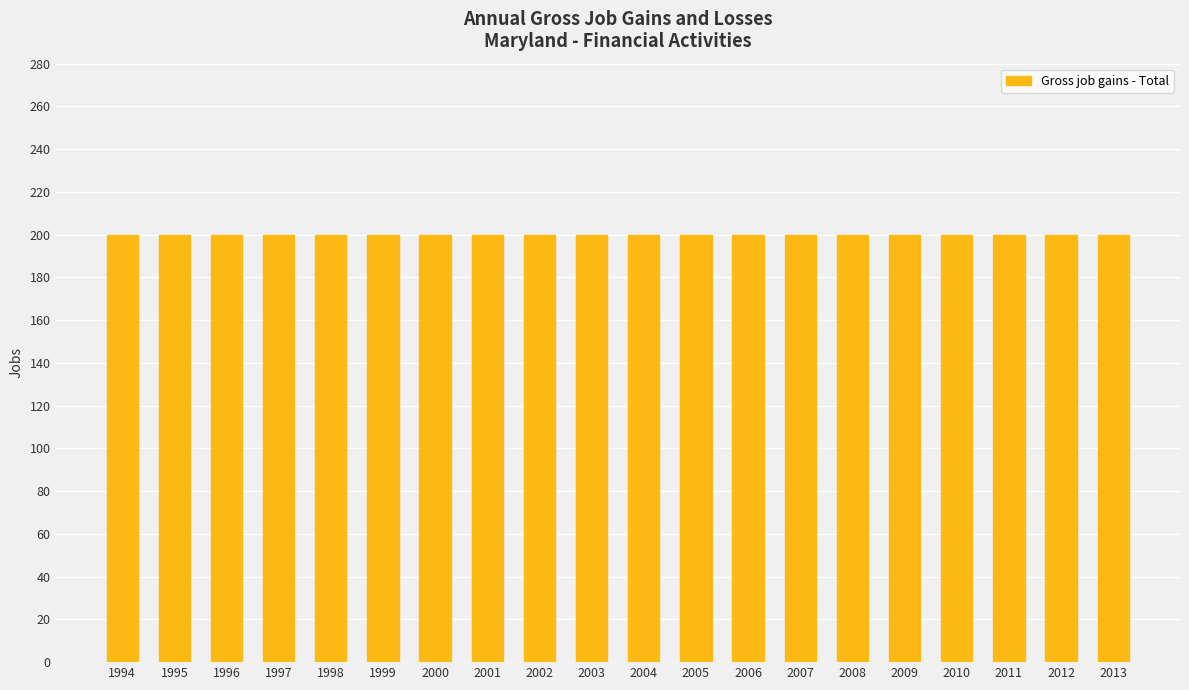

List the labels in order of Expanding establishments value, smallest first.

1994, 1995, 1996, 1997, 1998, 1999, 2000, 2001, 2002, 2003, 2004, 2005, 2006, 2007, 2008, 2009, 2010, 2011, 2012, 2013